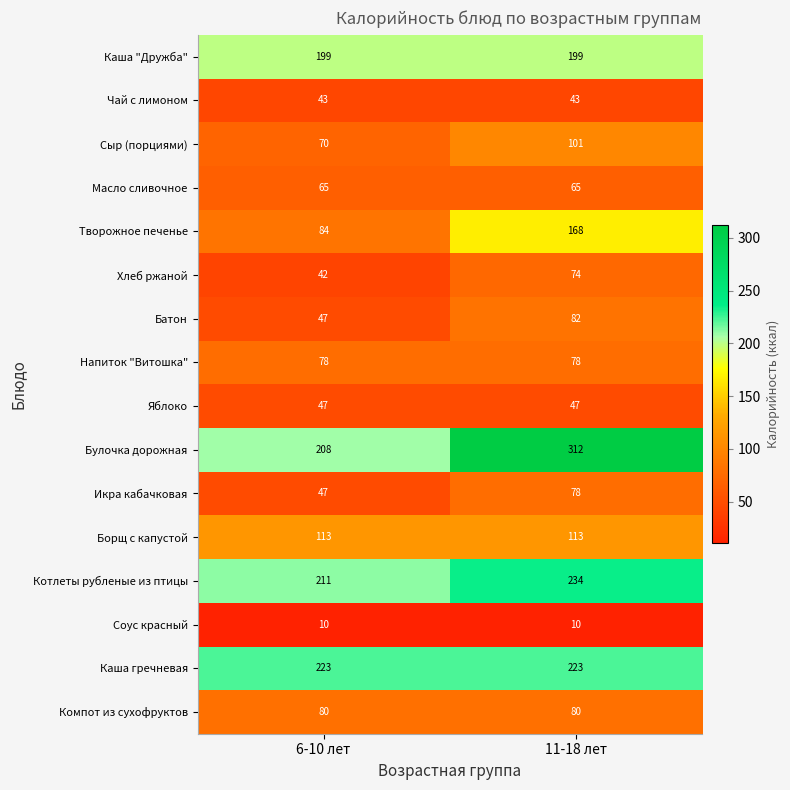

Which series has the largest total across all categories?

Булочка дорожная